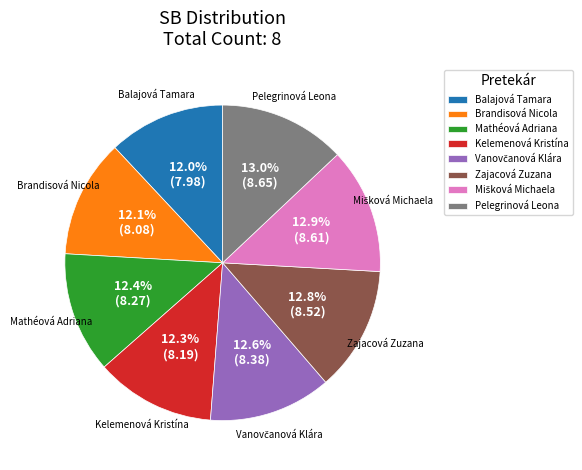

Approximately how many times larger is the value at Brandisová Nicola compared to Pelegrinová Leona?

0.9